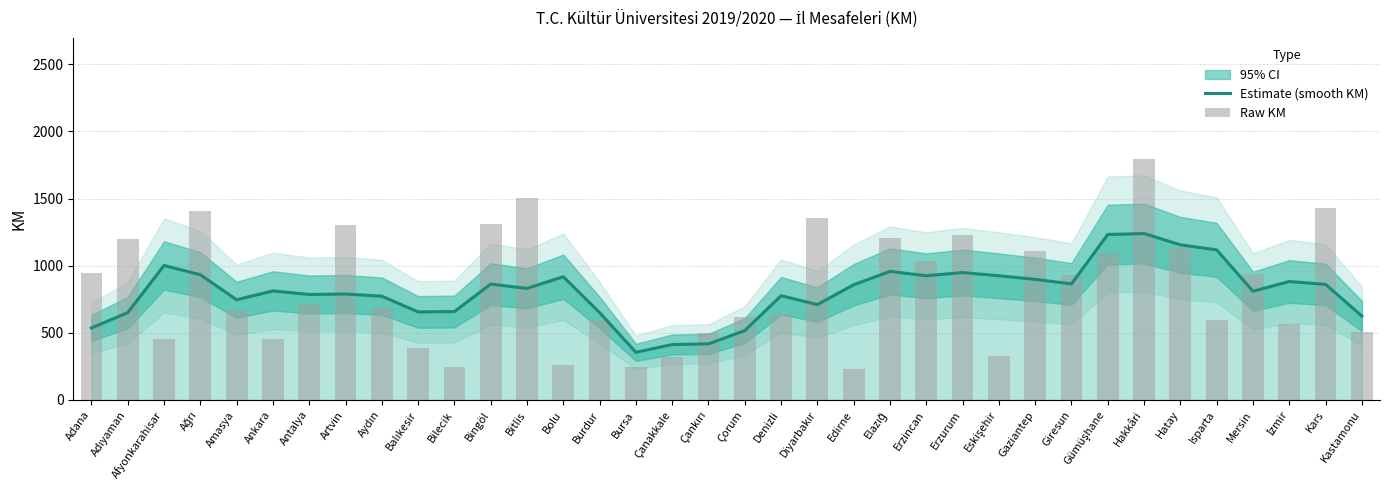

At Ankara, list the series in order from largest to smallest.

Estimate (smooth KM), Raw KM